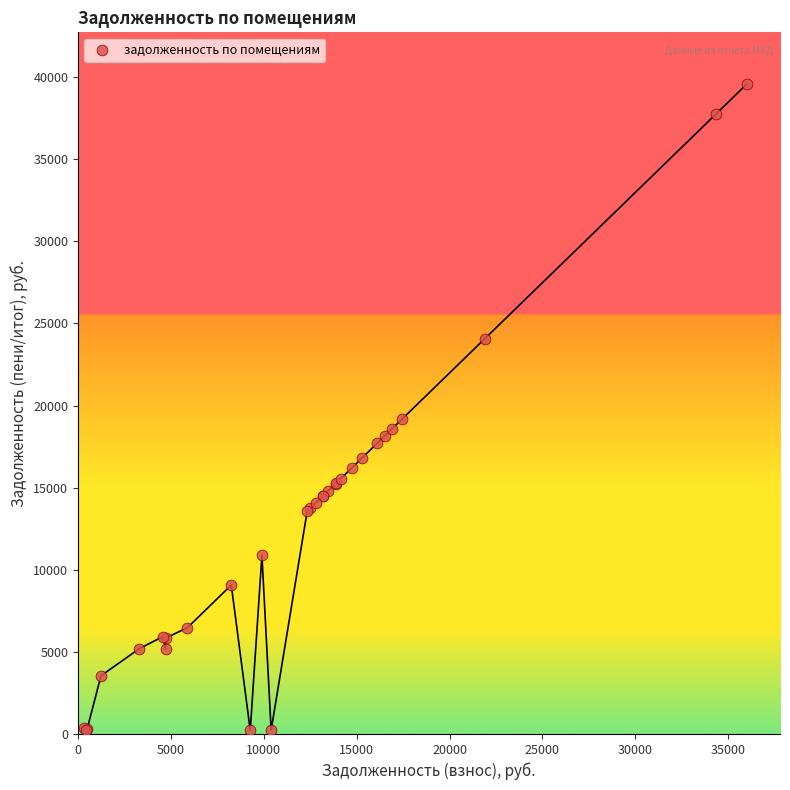

What Y value in the scatter plot is closest to 19891?

19175.5